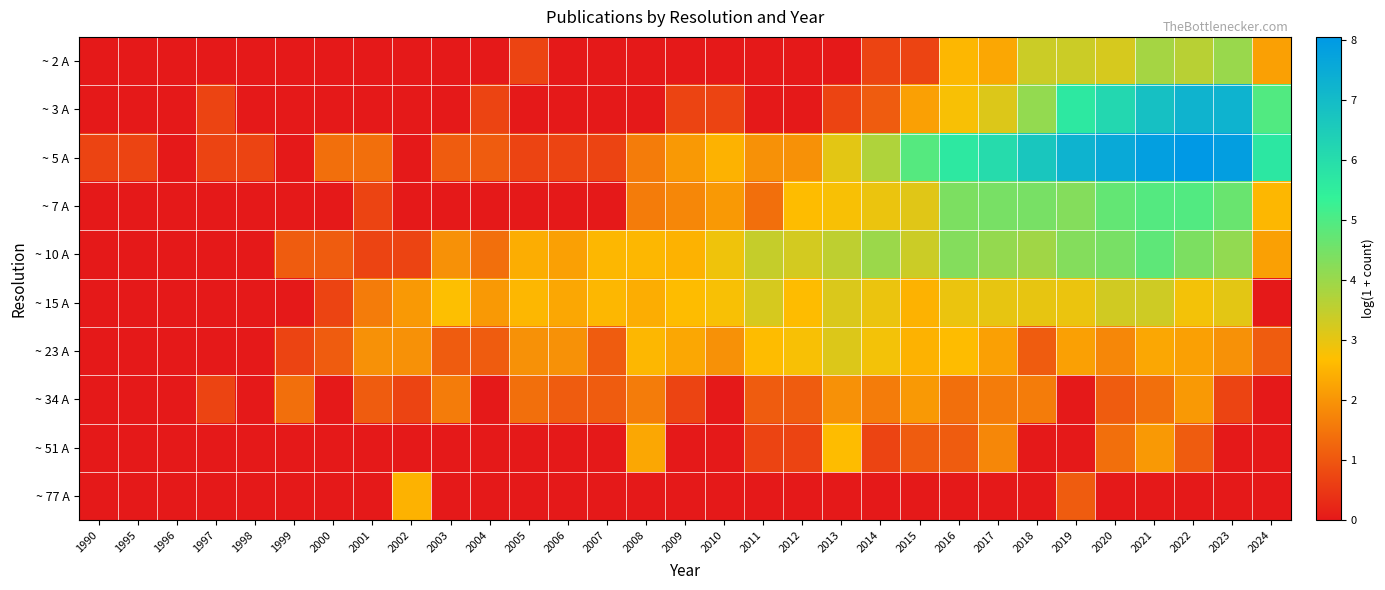

At which category does the chart reach its peak across all series?

2022